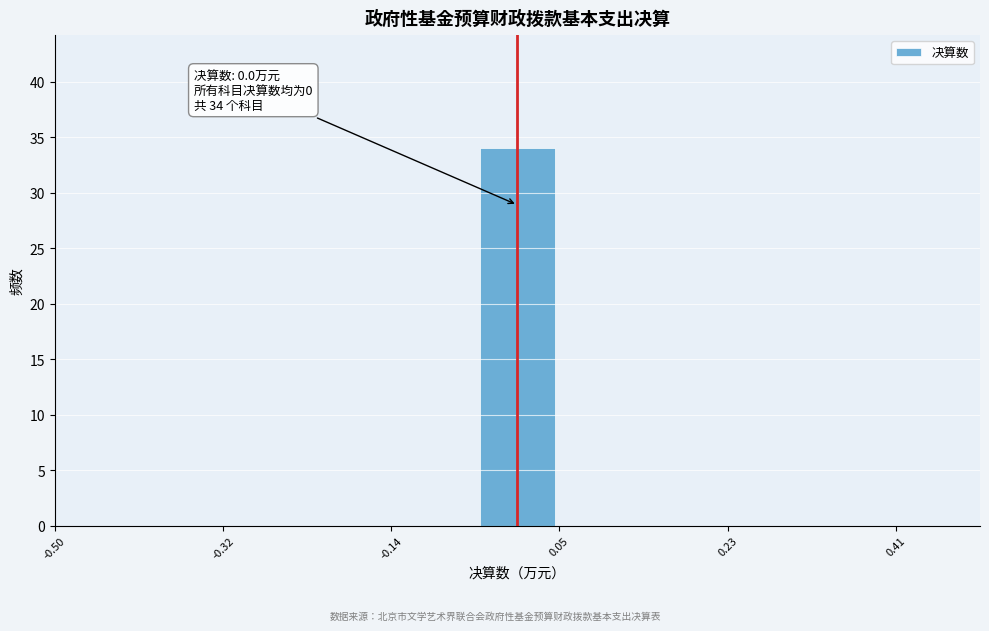

Over which range of the x-axis is the bar tallest?

-0.04 to 0.04